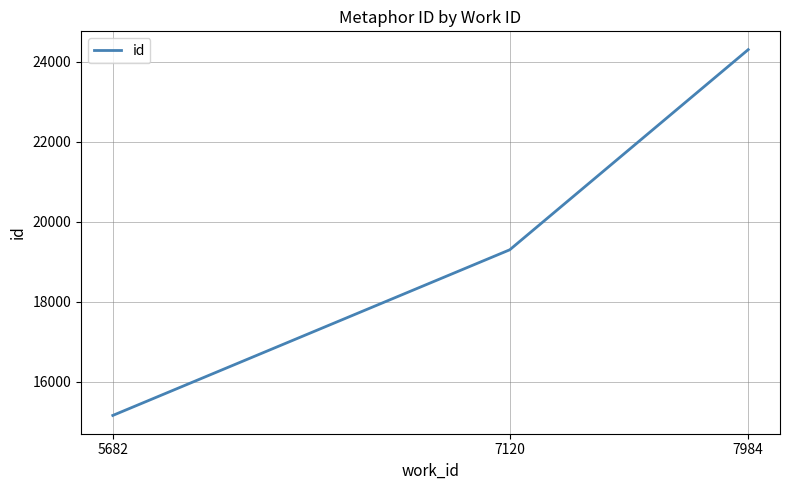

Approximately how many times larger is the value at 7984 compared to 5682?

1.6